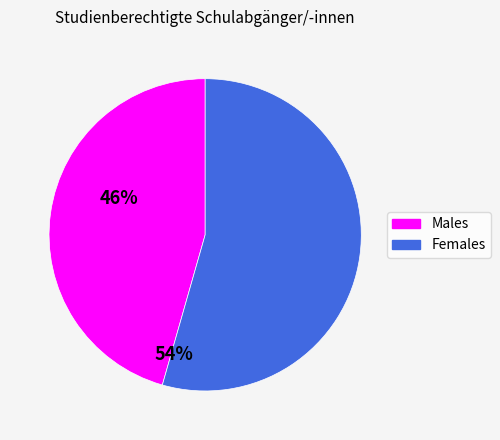

The Males slice represents 46% of the pie. True or false?

True